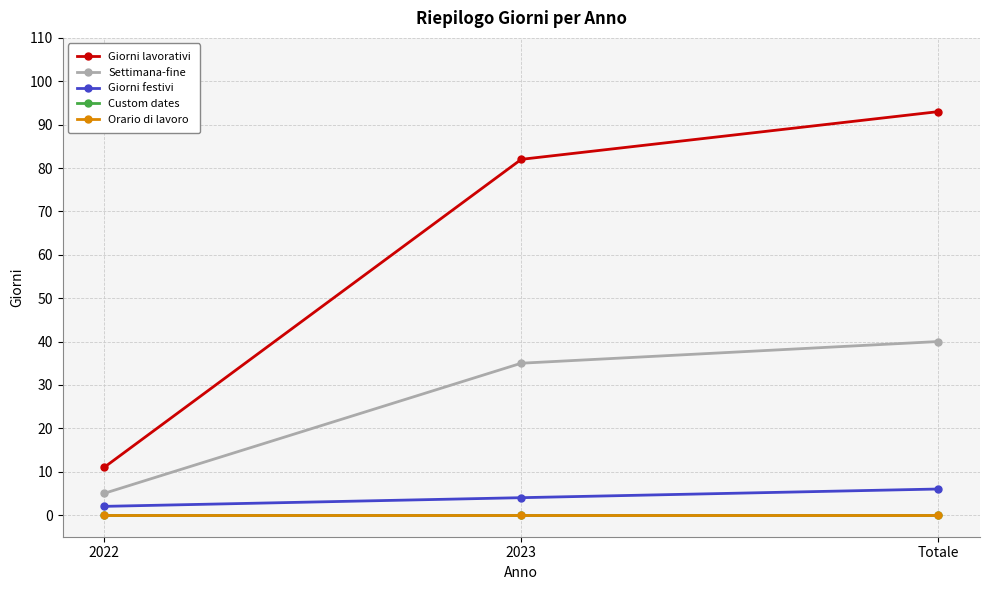

Reading left to right, what are all the values shown in this chart?

Giorni lavorativi: 11	82	93
Settimana-fine: 5	35	40
Giorni festivi: 2	4	6
Custom dates: 0	0	0
Orario di lavoro: 0	0	0